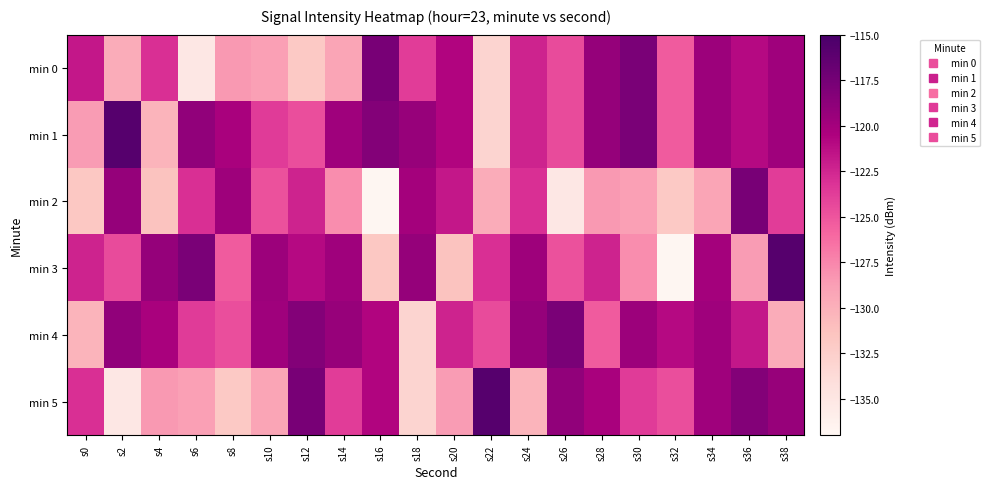

Count the number of data series in this chart.

6